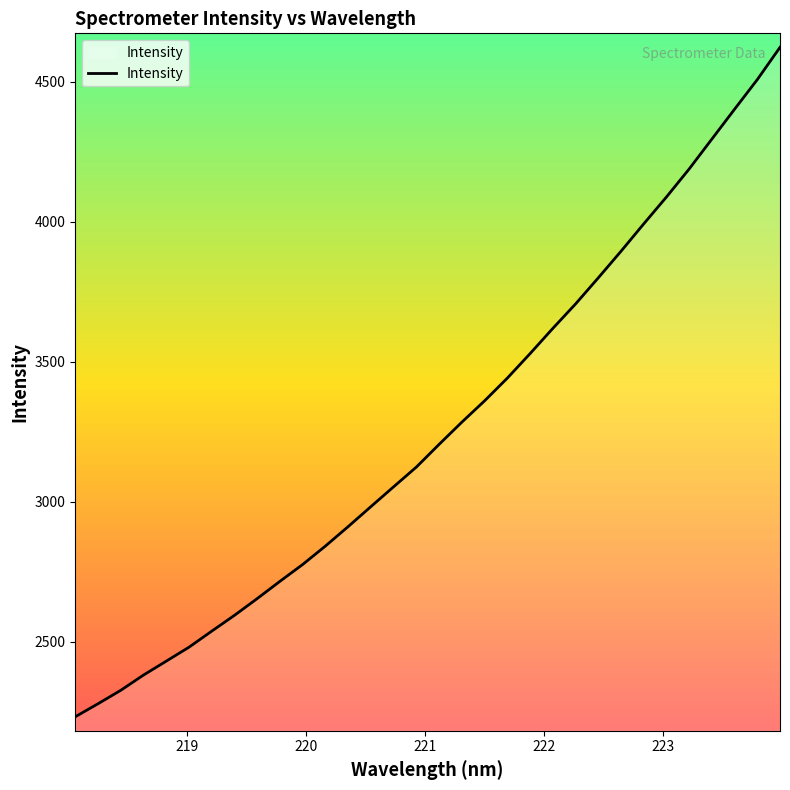

What is the difference between the maximum and minimum values?

2390.5